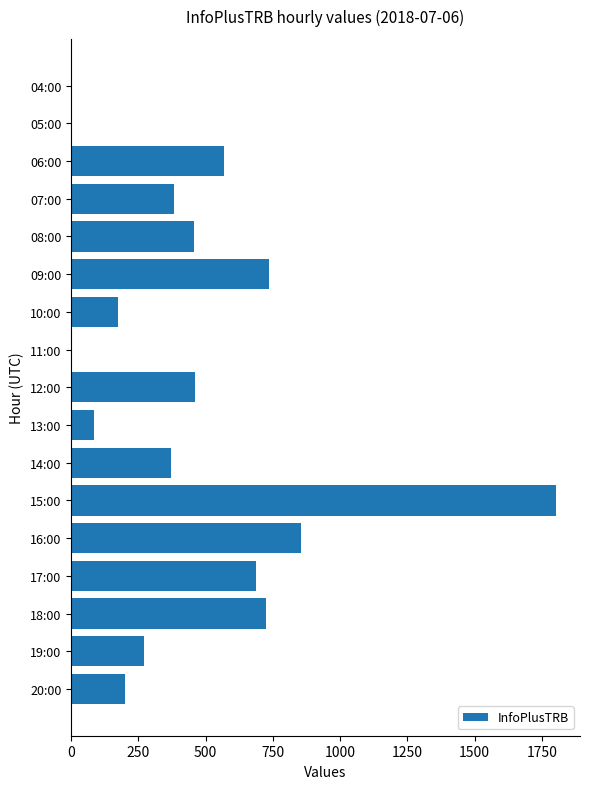

Count the number of data series in this chart.

1